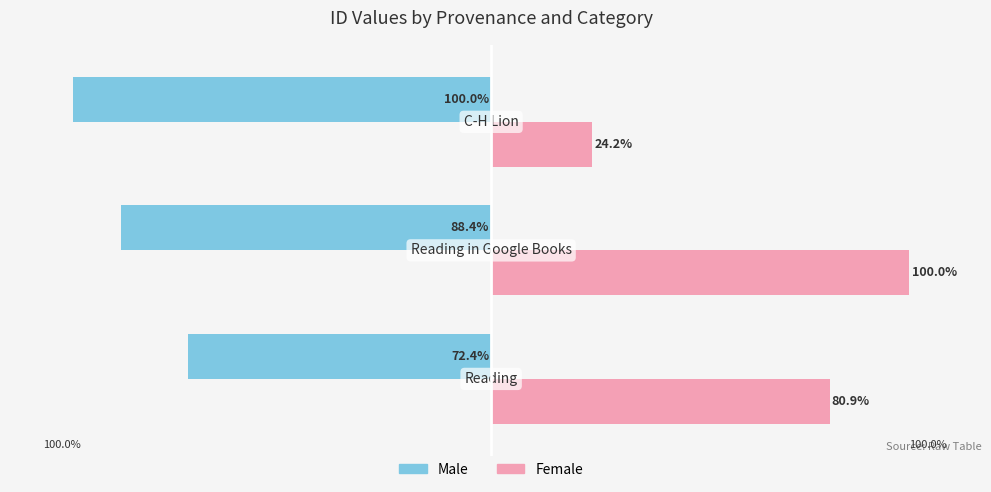

Which series has the largest range (max minus min)?

Female